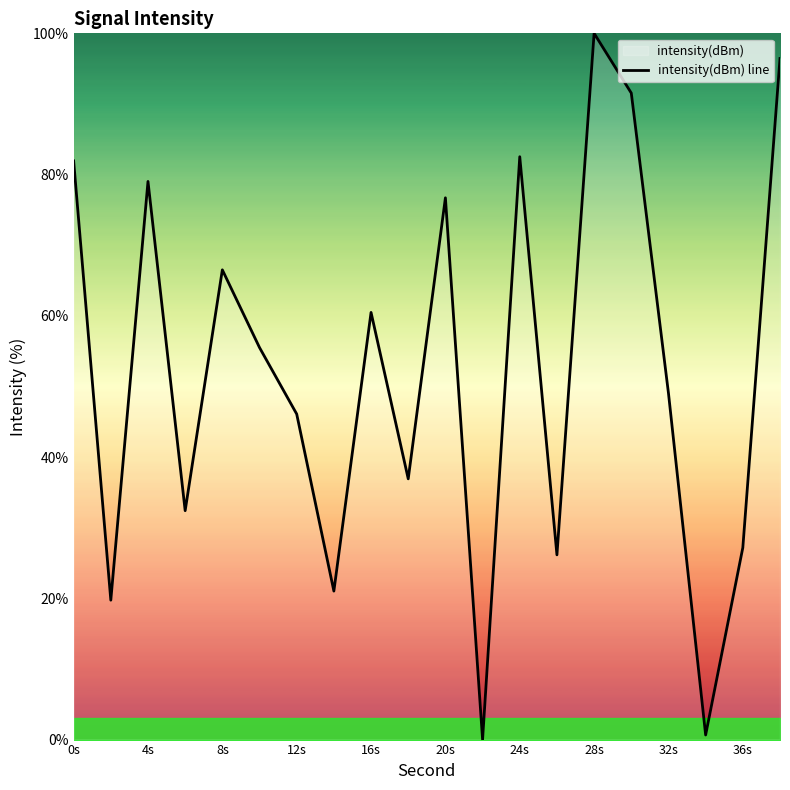

What is the maximum value shown in the chart?

100.0